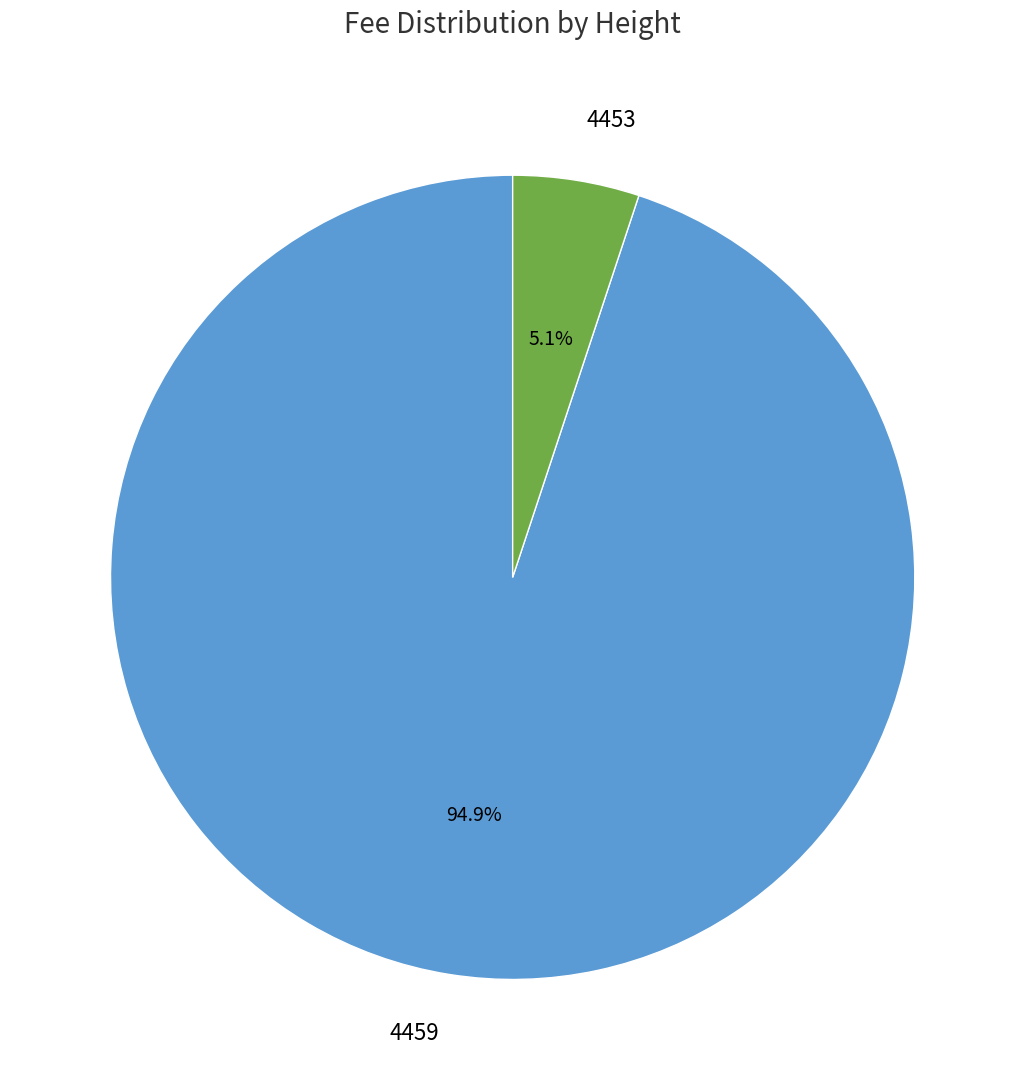

What portion of the pie excludes 4459?

5.1%